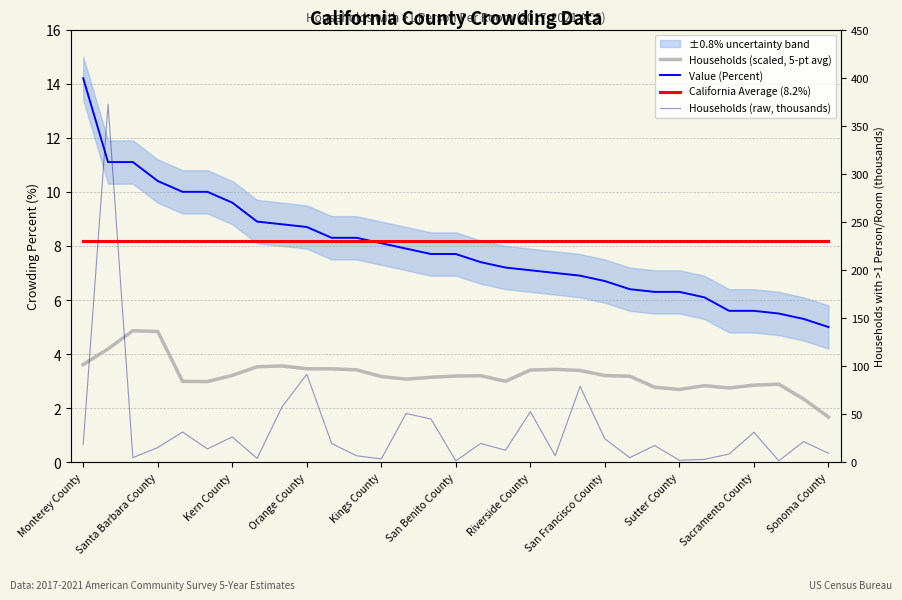

What is the average value of the Value (Percent) series?

7.9